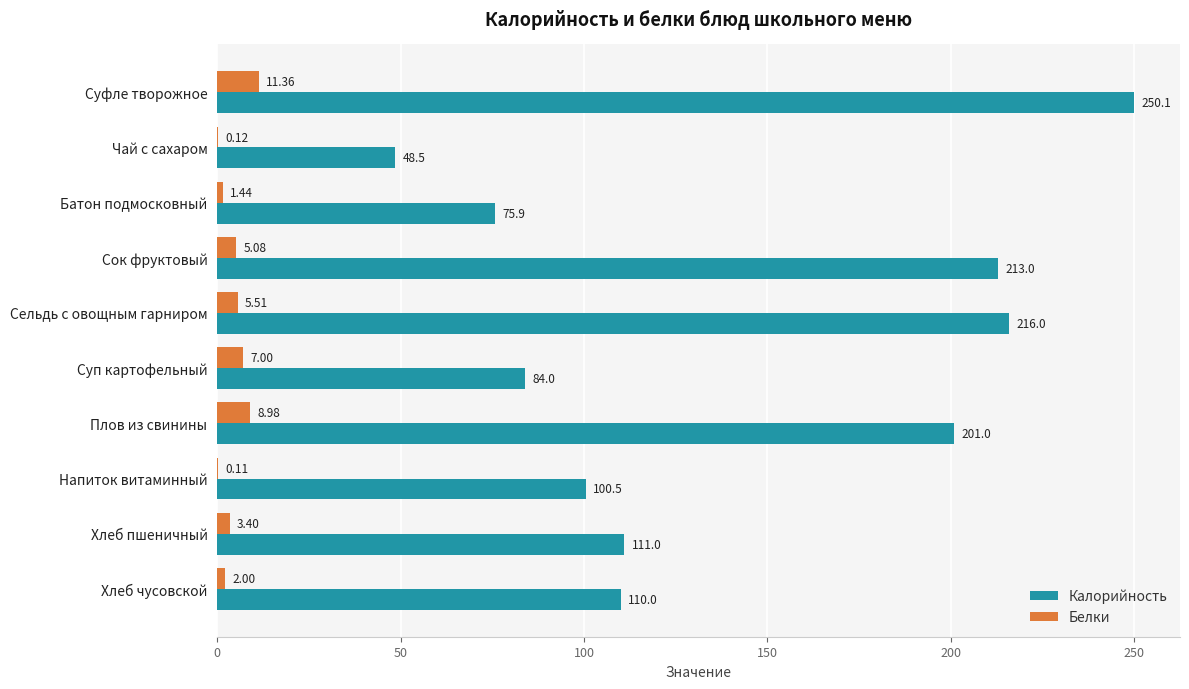

At which category is the sum across all series the highest?

Суфле творожное